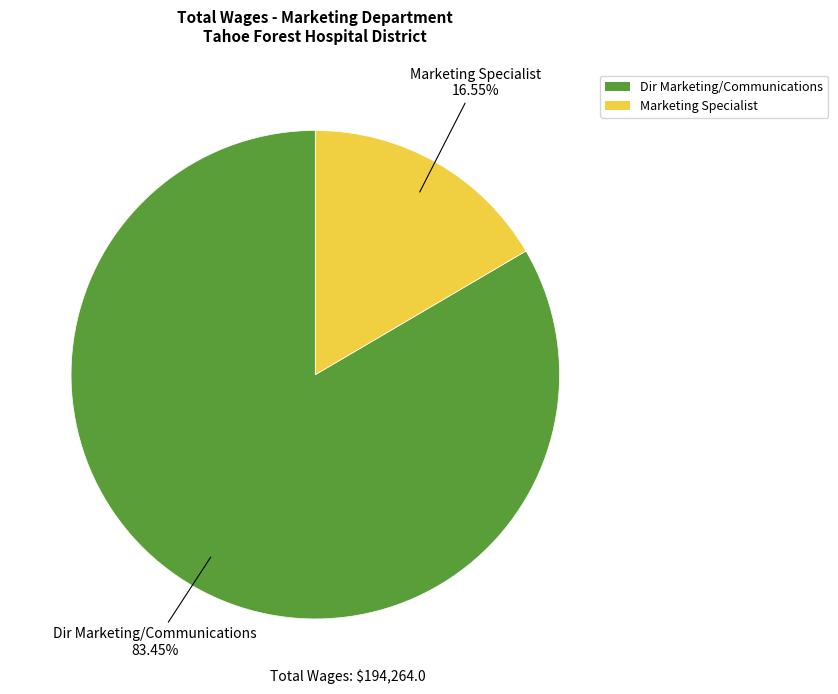

Combined, what portion of the pie is Dir Marketing/Communications and Marketing Specialist?

100.0%